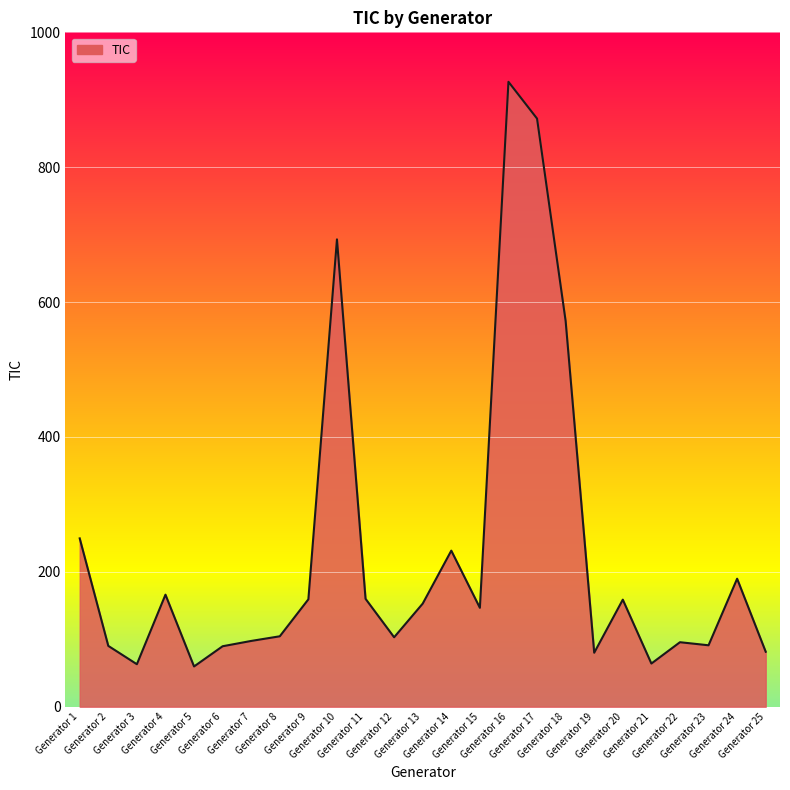

True or false: there are more than 0 points higher than both neighbors.

True